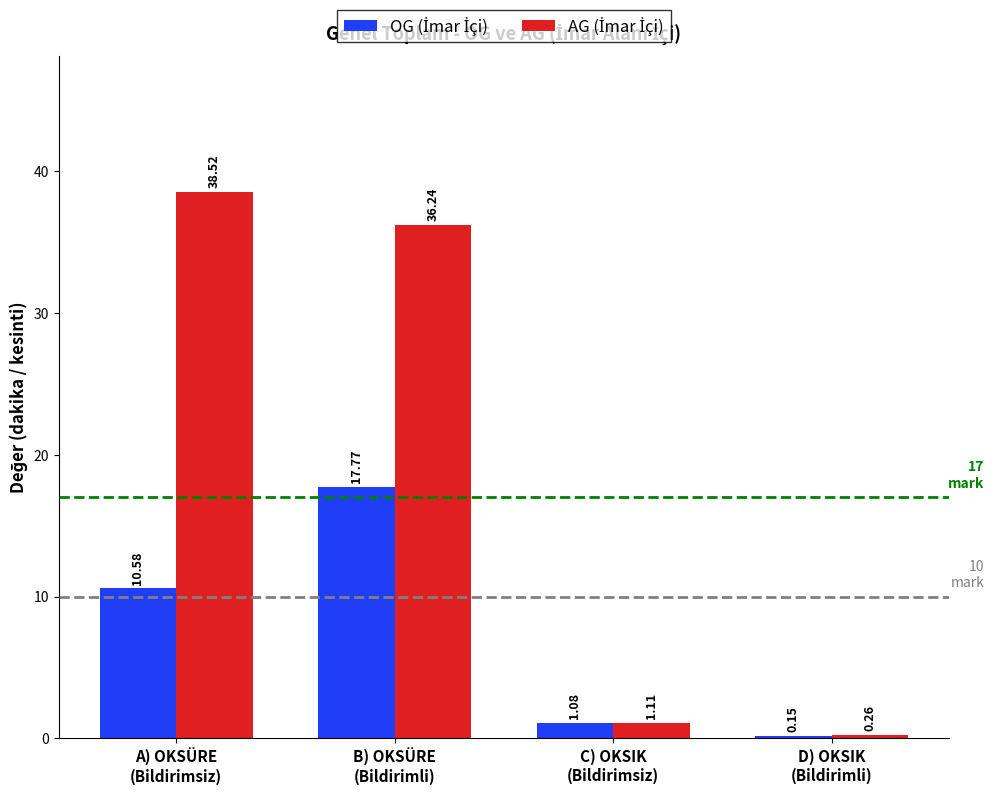

How many data points does each series have?

4